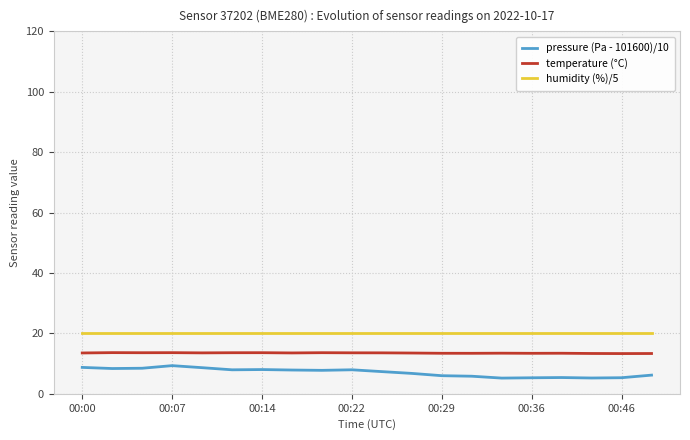

Does the chart have visible grid lines?

Yes